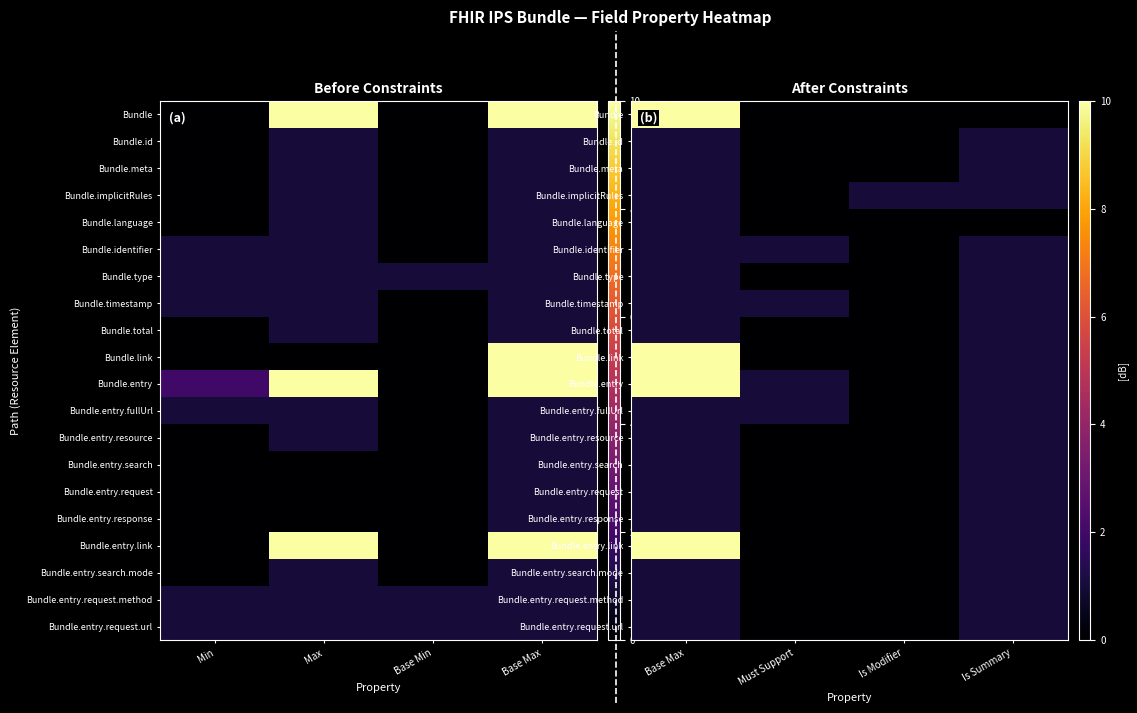

What is the sum of all Bundle.entry.resource values?

2